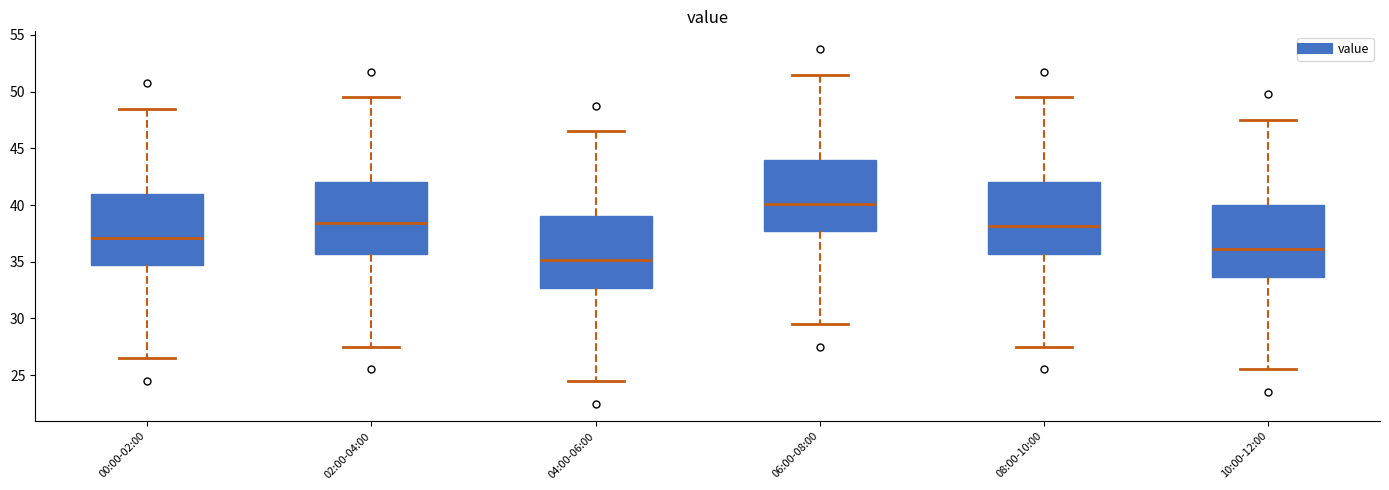

Reading left to right, read every box against the y-axis: the position of its median line, the range the box covers, and the ends of its whiskers. The values are not printed on the chart, so give them approximately, as read against the axis.

00:00-02:00: median 37.0, box 34.5 to 41.0, whiskers 26.5 to 48.5
02:00-04:00: median 38.5, box 35.5 to 42.0, whiskers 27.5 to 49.5
04:00-06:00: median 35.0, box 32.5 to 39.0, whiskers 24.5 to 46.5
06:00-08:00: median 40.0, box 37.5 to 44.0, whiskers 29.5 to 51.5
08:00-10:00: median 38.0, box 35.5 to 42.0, whiskers 27.5 to 49.5
10:00-12:00: median 36.0, box 33.5 to 40.0, whiskers 25.5 to 47.5